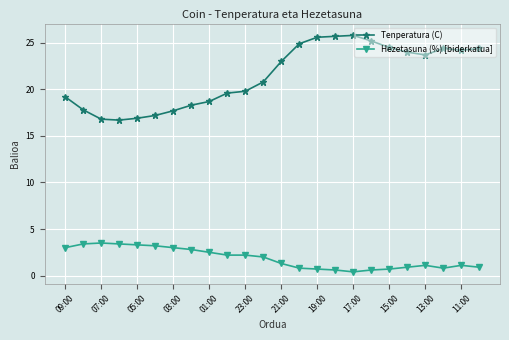

Which series has the largest total across all categories?

Tenperatura (C)